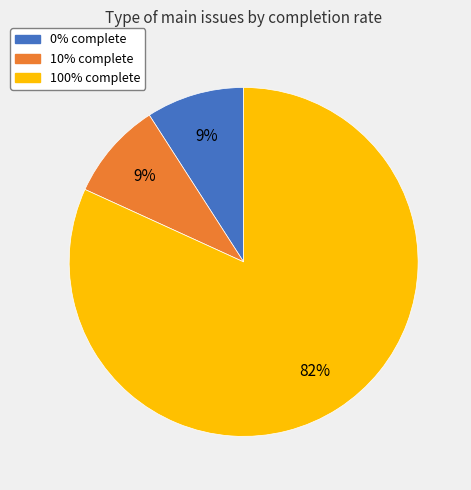

To the nearest percent, what is the average slice percentage?

33%